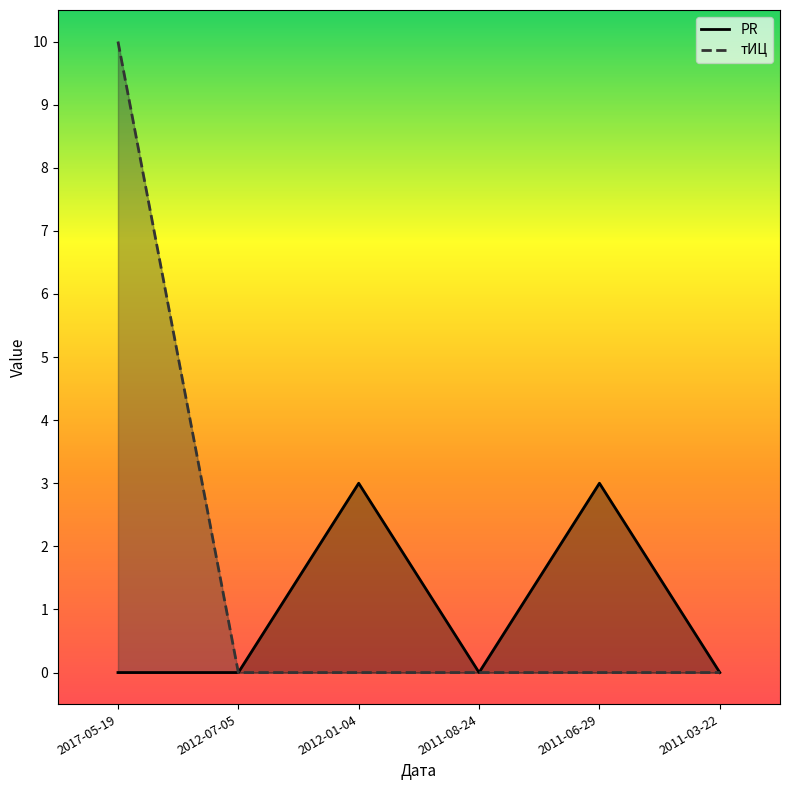

Which category has the highest value across all series?

2017-05-19